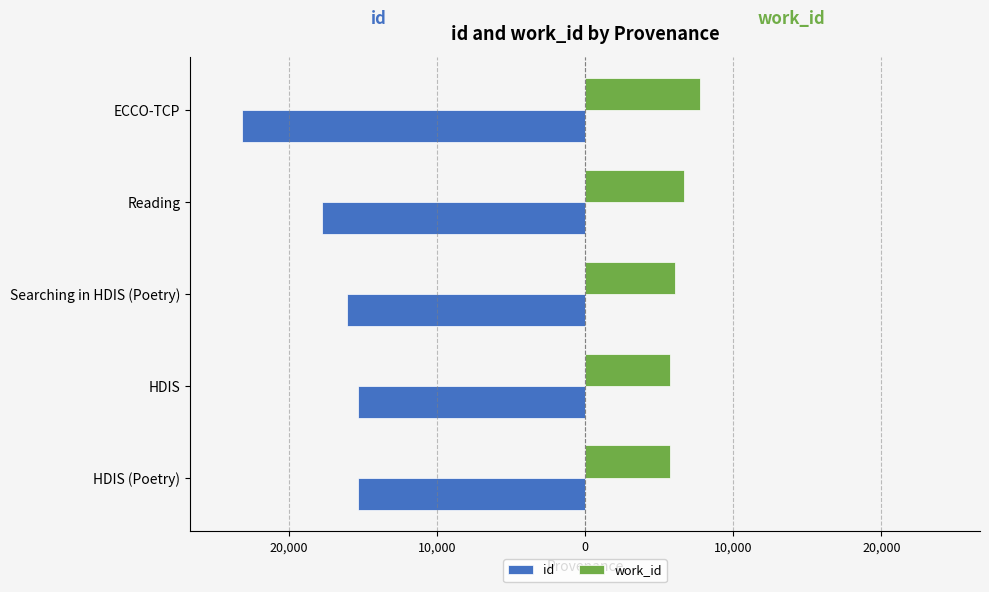

What are all the series names shown in the legend?

id, work_id